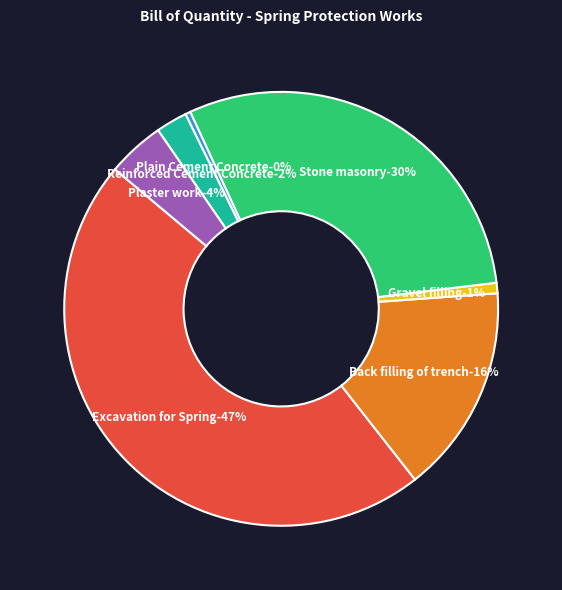

Is there any slice that represents more than half of the pie?

No